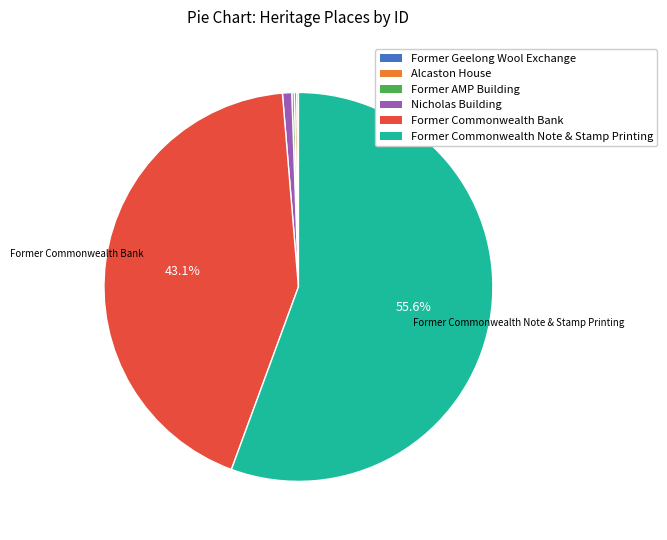

Which slice is the largest?

Former Commonwealth Note & Stamp Printing